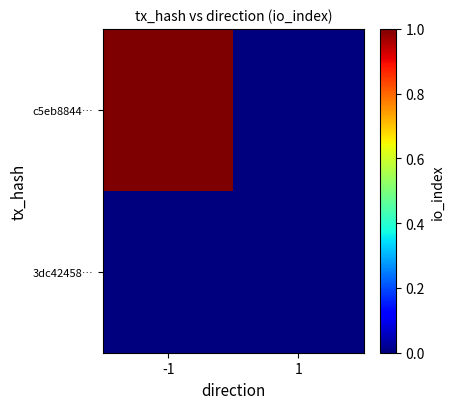

Between -1 and 1, which is larger?

-1